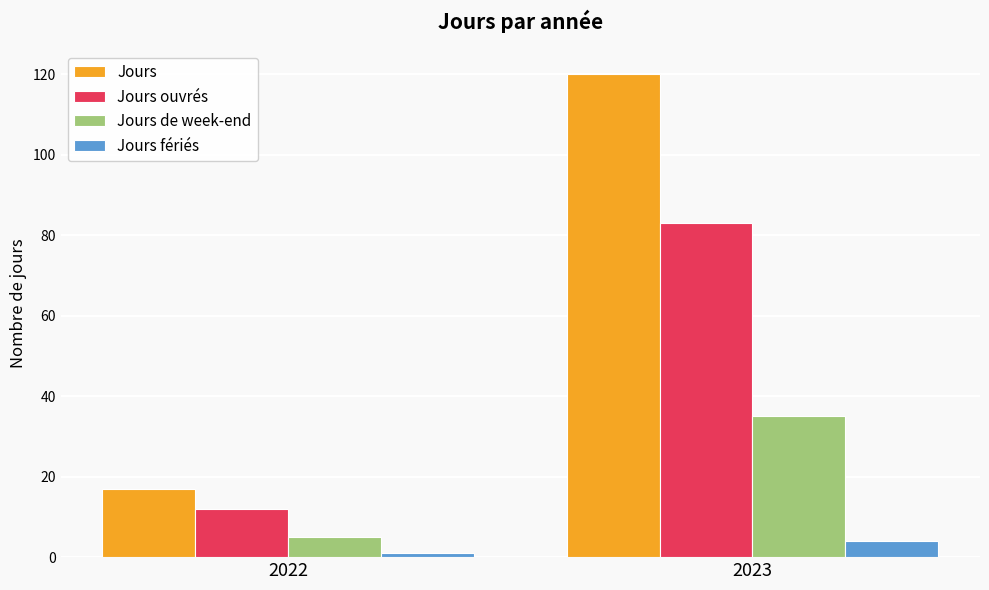

Rank the categories by Jours ouvrés value from lowest to highest.

2022, 2023